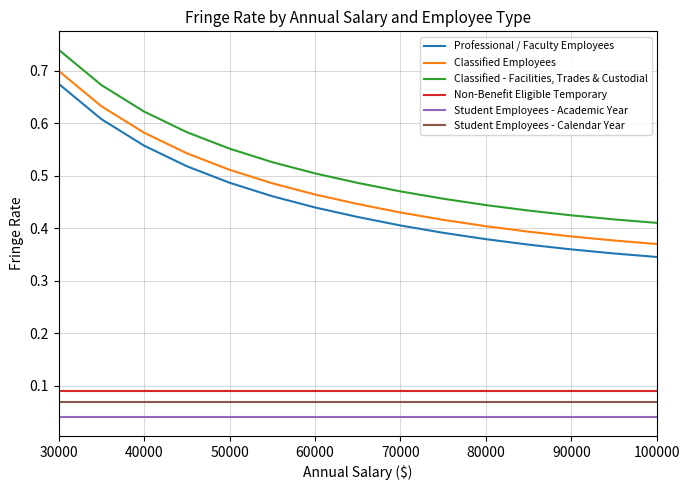

Rank the series by their maximum value, from highest to lowest.

Classified - Facilities, Trades & Custodial, Classified Employees, Professional / Faculty Employees, Non-Benefit Eligible Temporary, Student Employees - Calendar Year, Student Employees - Academic Year